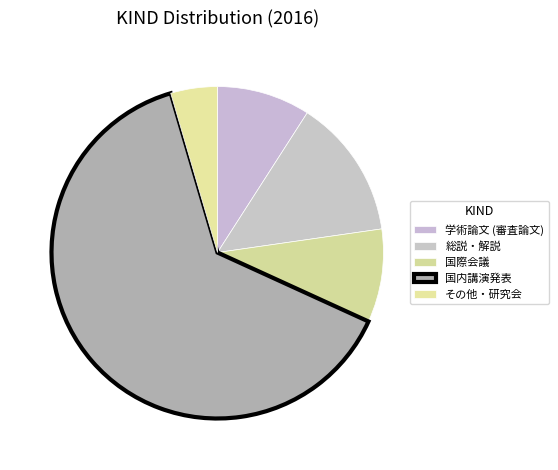

What is the majority slice?

国内講演発表